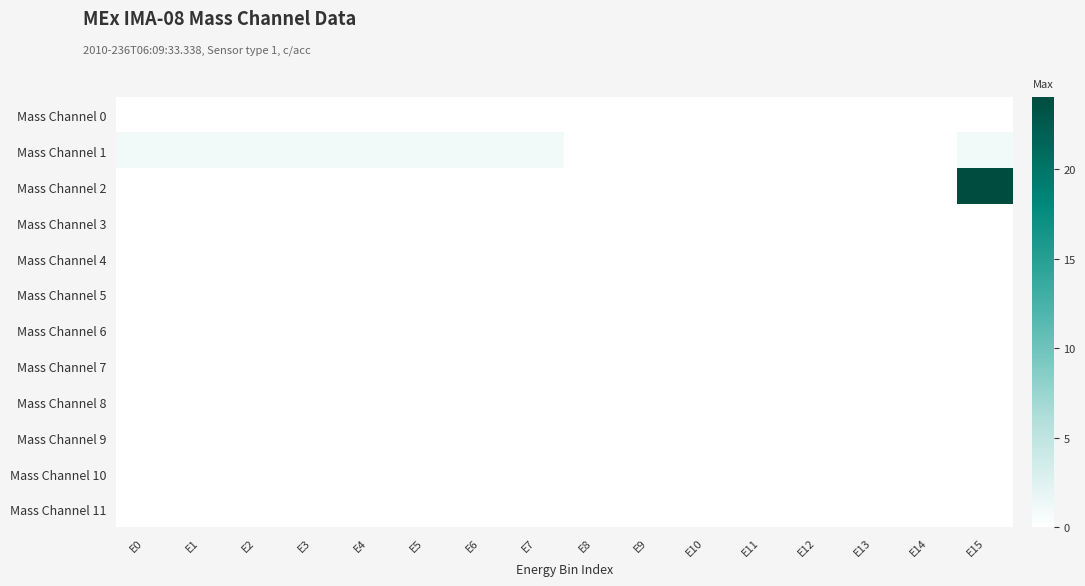

Rank the series by their maximum value, from highest to lowest.

Mass Channel 2, Mass Channel 1, Mass Channel 0, Mass Channel 3, Mass Channel 4, Mass Channel 5, Mass Channel 6, Mass Channel 7, Mass Channel 8, Mass Channel 9, Mass Channel 10, Mass Channel 11